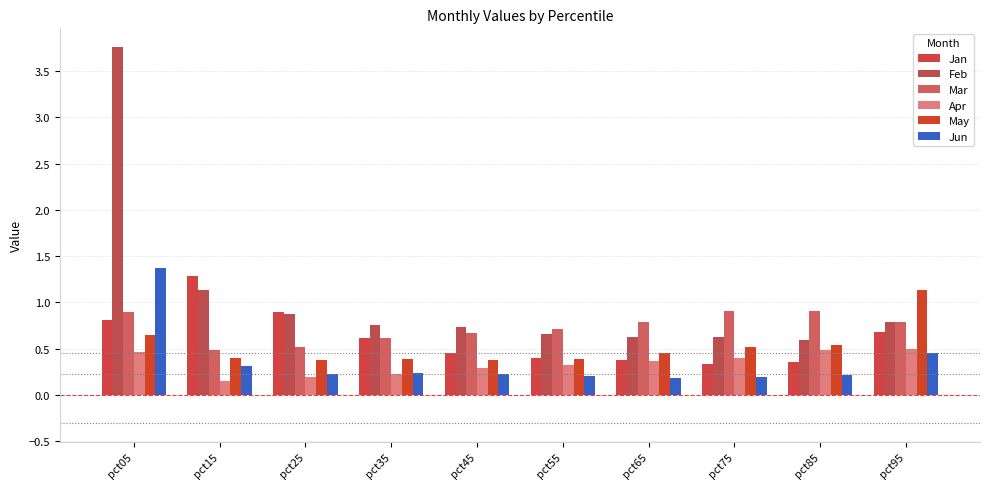

Which series has the widest spread of values?

Feb